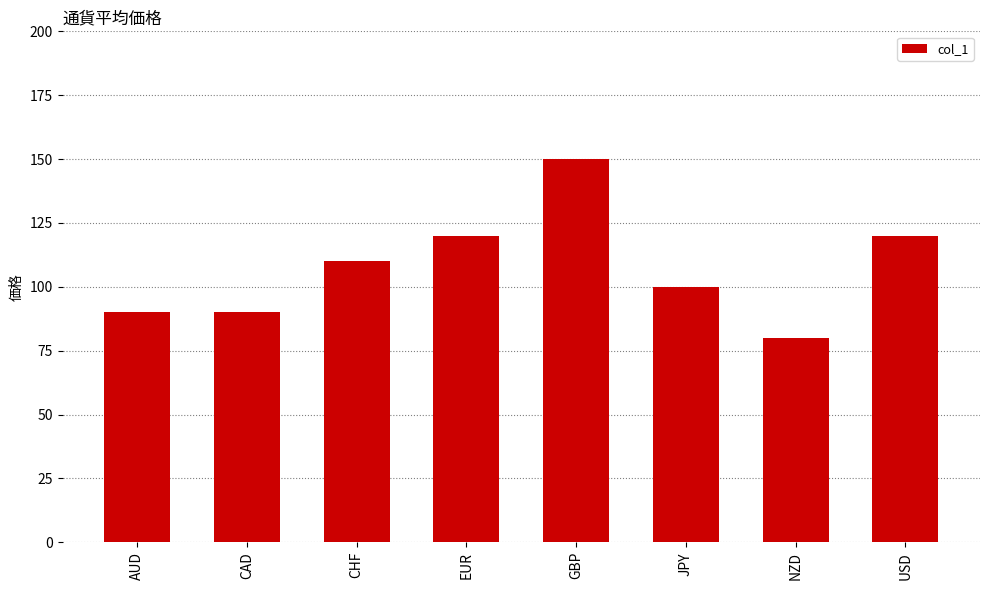

What is the label of the 3rd bar from the left?

CHF